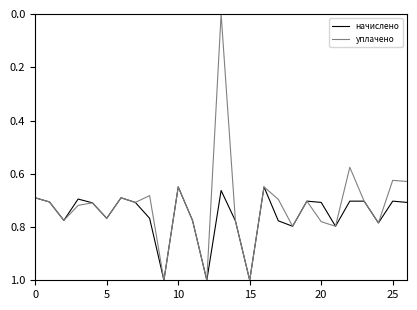

How many interior local peaks does the уплачено series have?

9